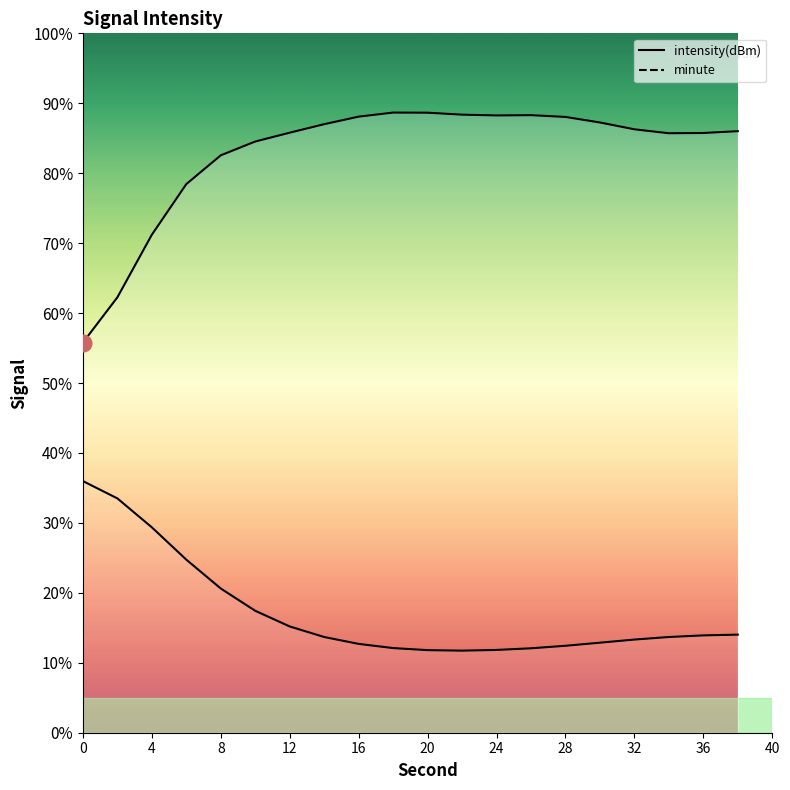

True or false: intensity(dBm) curve and minute curve intersect in this chart.

False